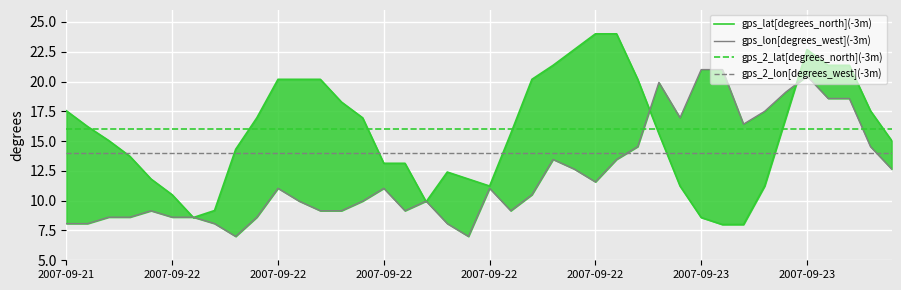

Where is gps_lon[degrees_west](-3m) nearest to the value 14?

27